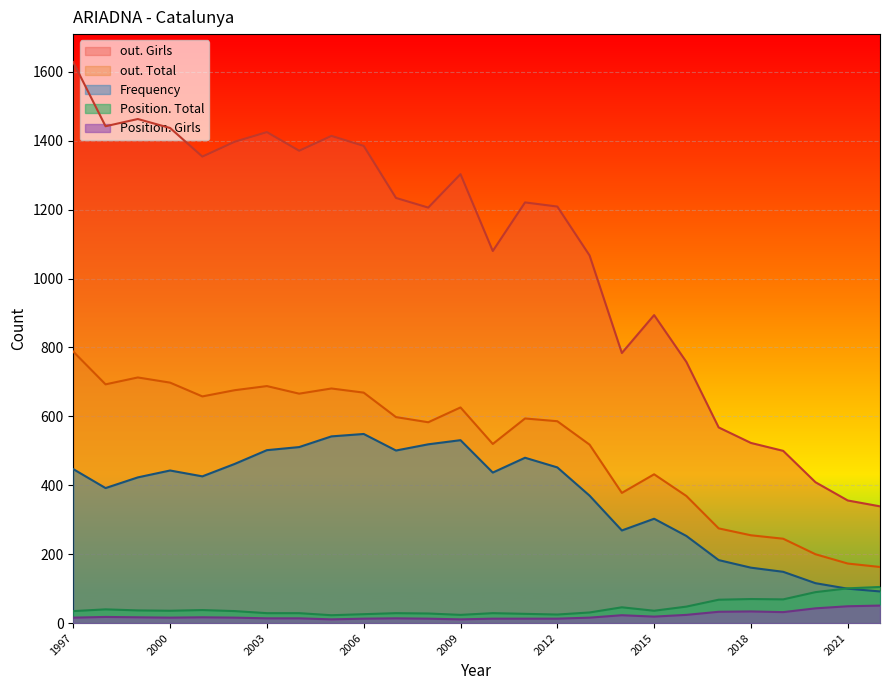

True or false: out. Girls and Frequency cross at least once.

False